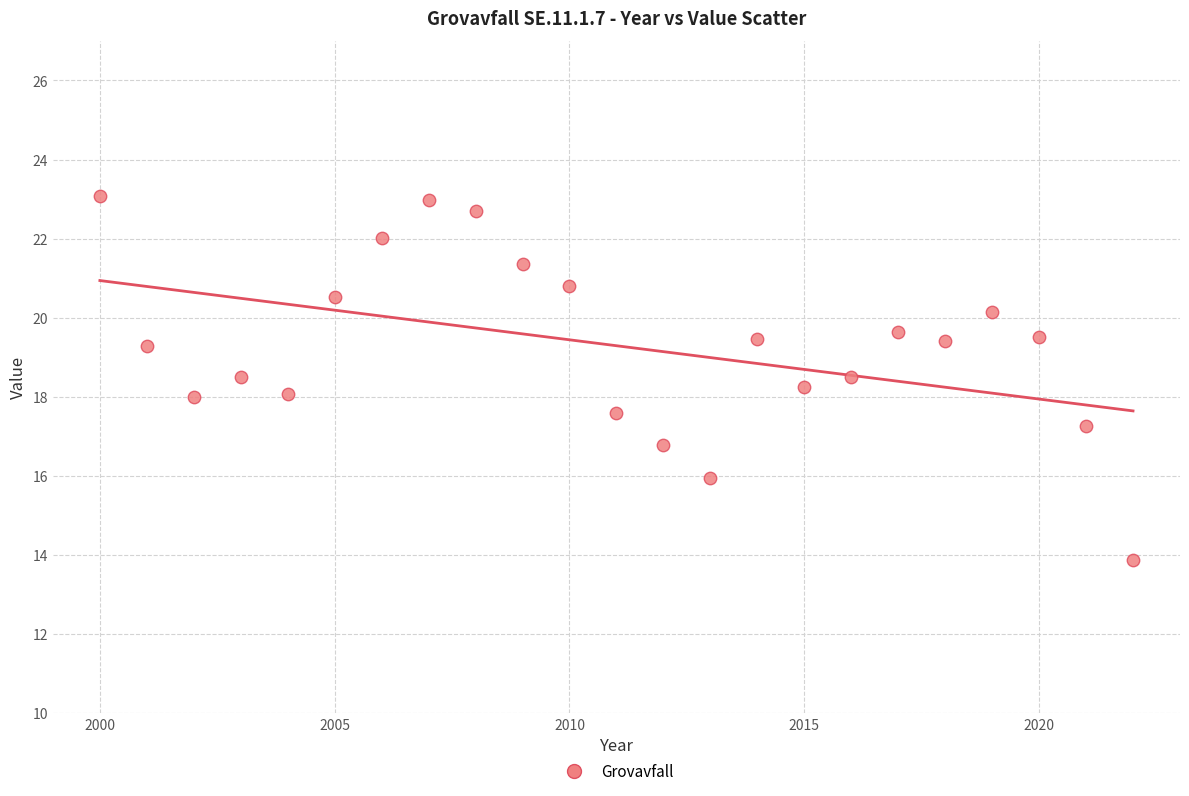

What is the range of X values (max minus min)?

22.0